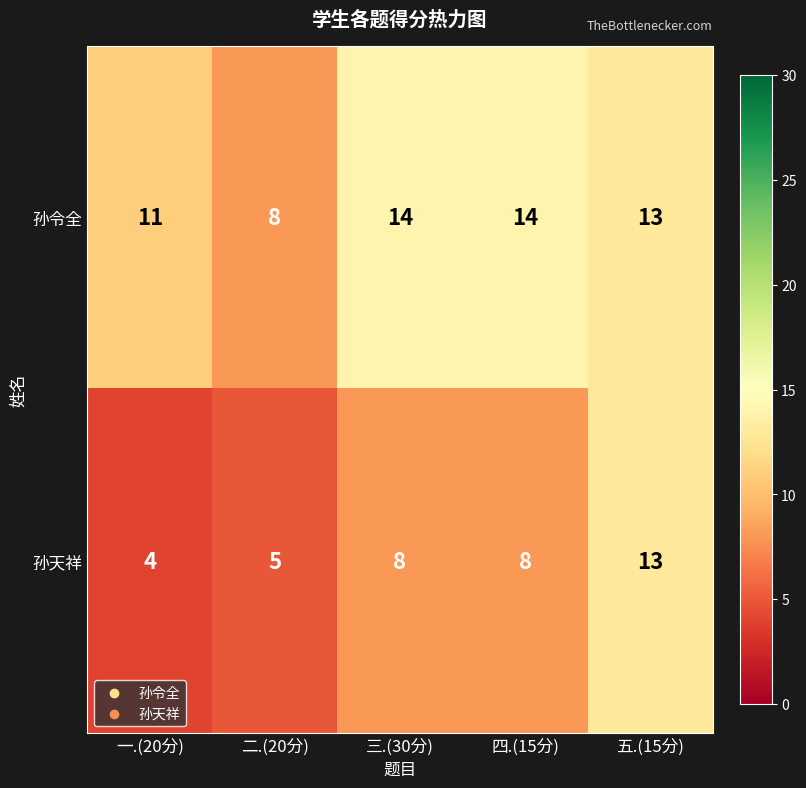

The 孙令全 series shows 11 at 一.(20分). True or false?

True